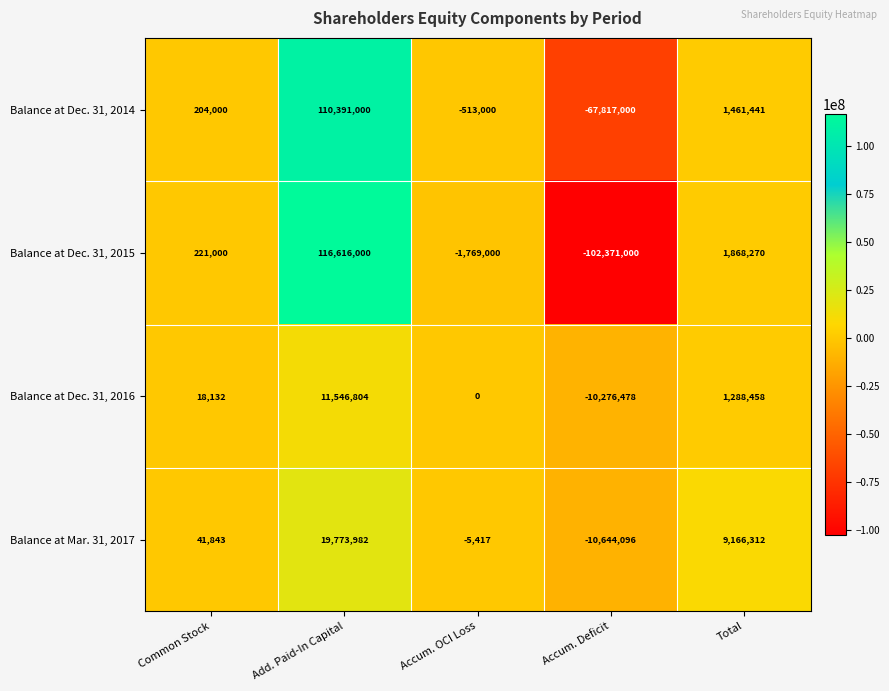

How many values in Balance at Dec. 31, 2015 are above zero?

3